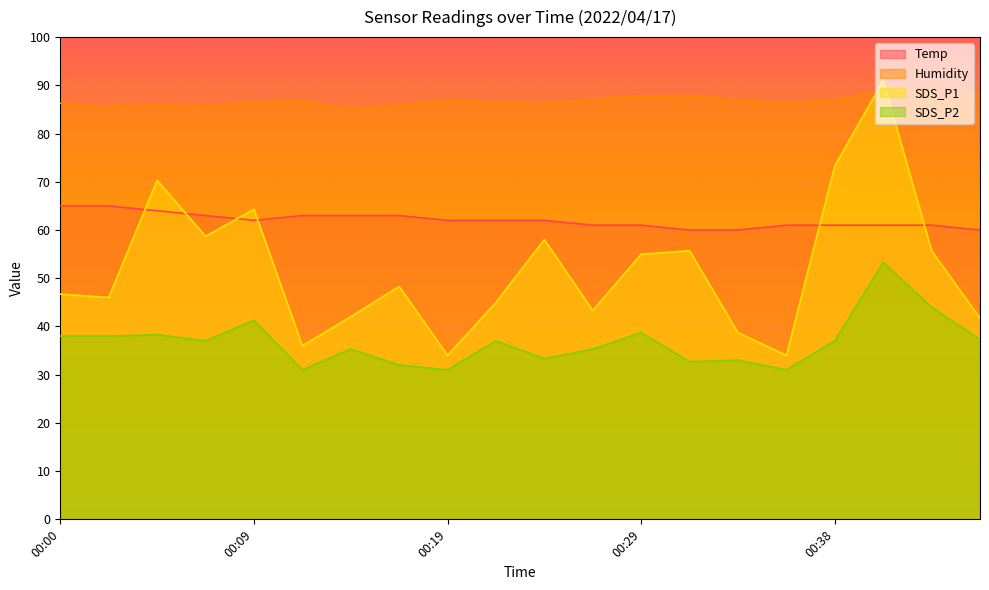

How many values in the Temp series exceed 62?

7